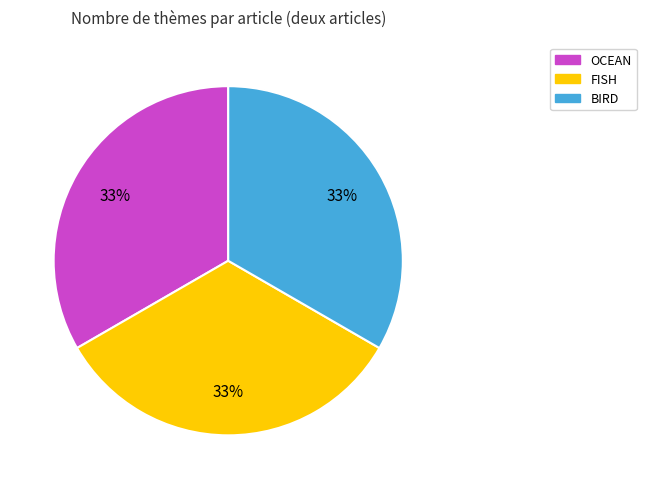

How many slices are in this pie chart?

3